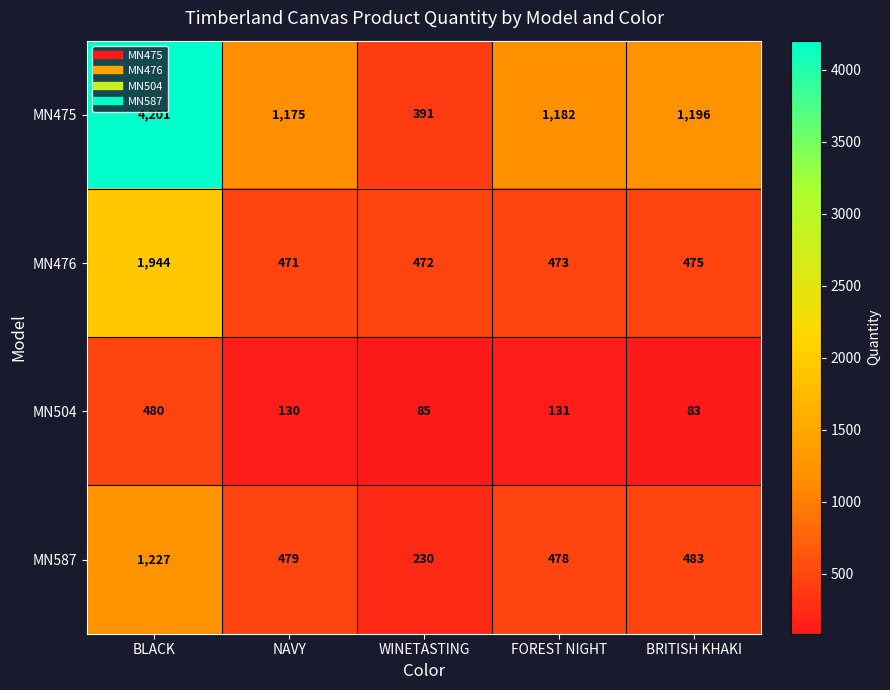

Which series changed the most between NAVY and FOREST NIGHT?

MN475